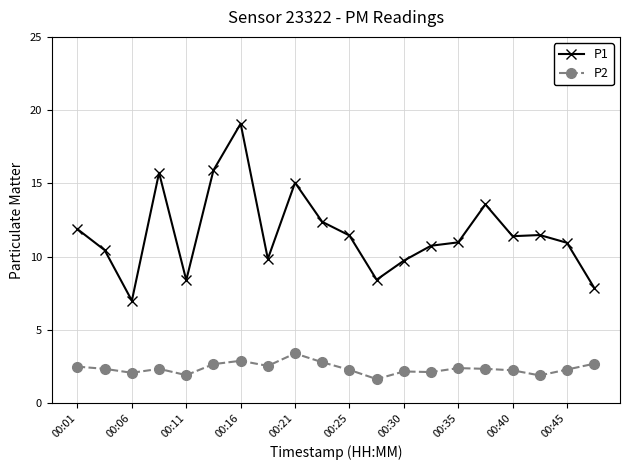

Which series has the largest total across all categories?

P1